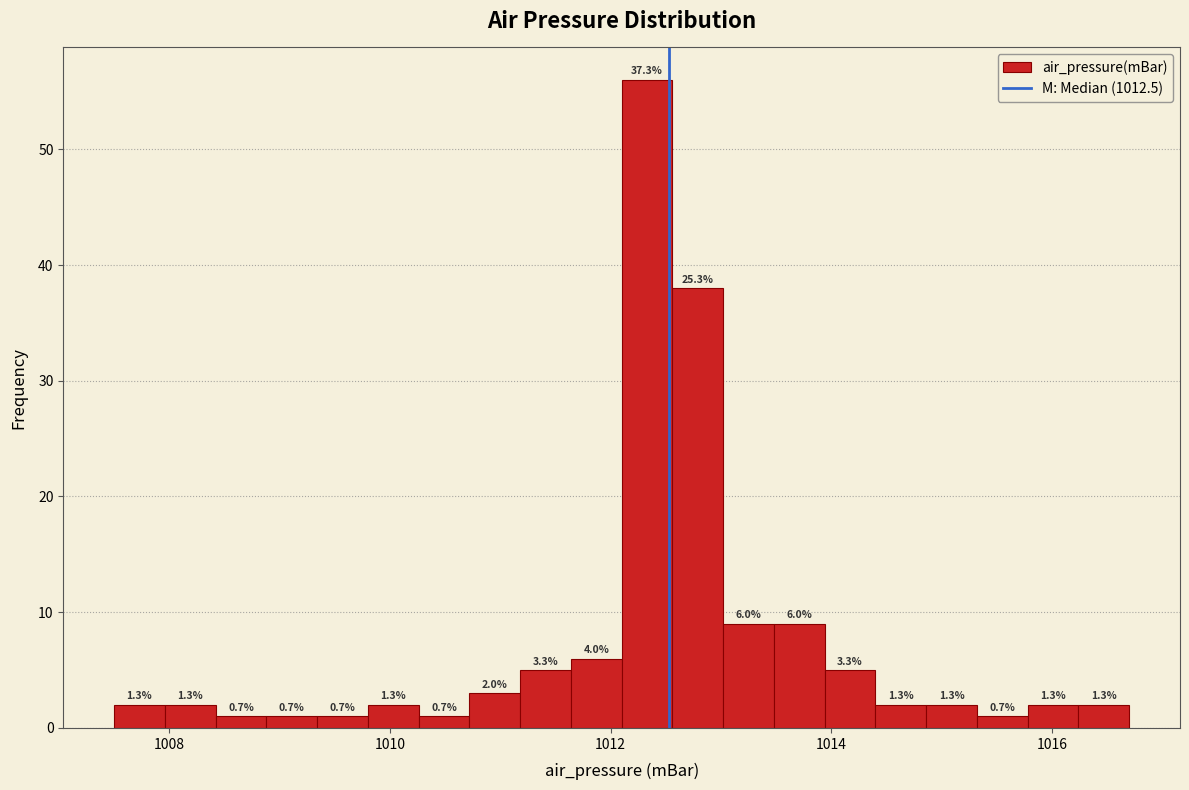

Around what value on the x-axis is the tallest bar? Give the approximate position of its centre, as read against the axis.

1012.4